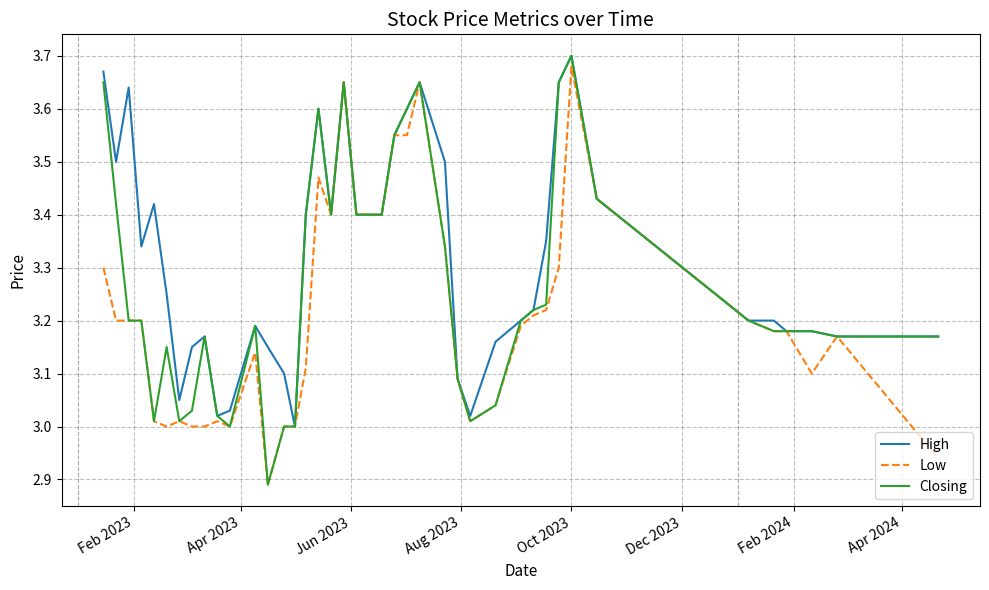

Which series has the largest range (max minus min)?

Closing